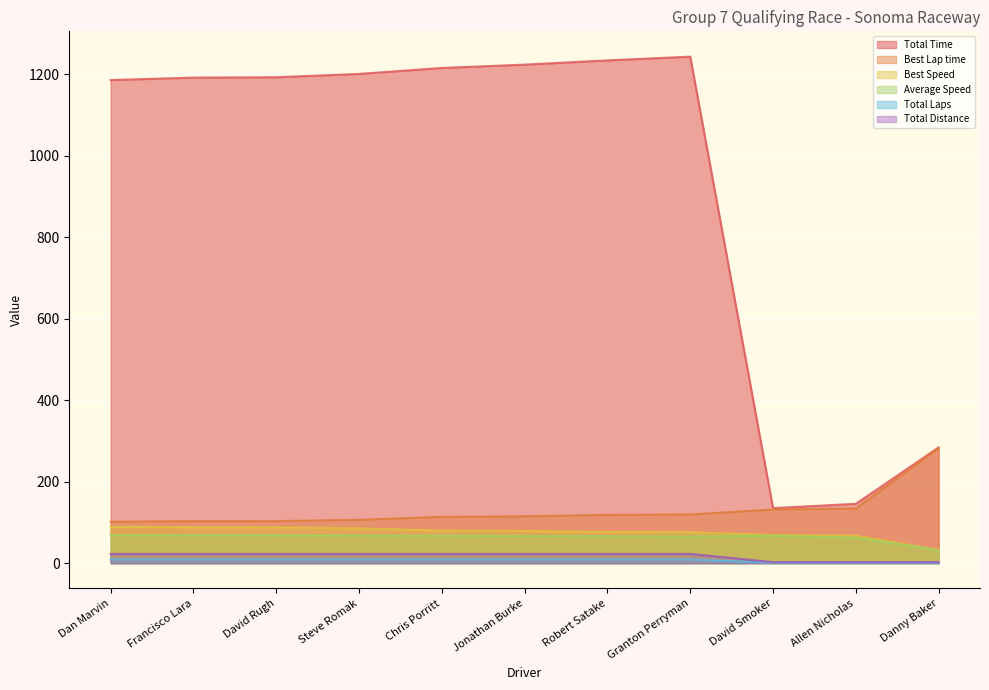

How many data points does each series have?

11